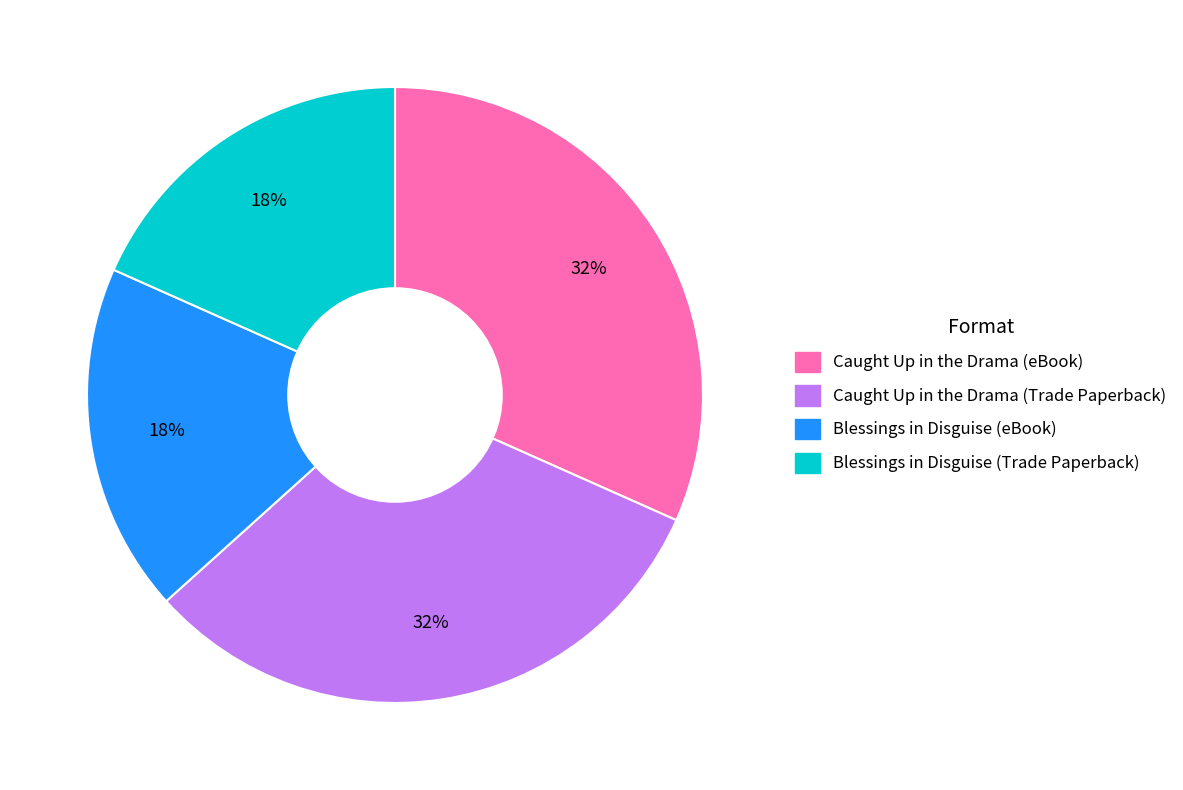

To the nearest percent, what portion does Caught Up in the Drama (Trade Paperback) represent?

32%